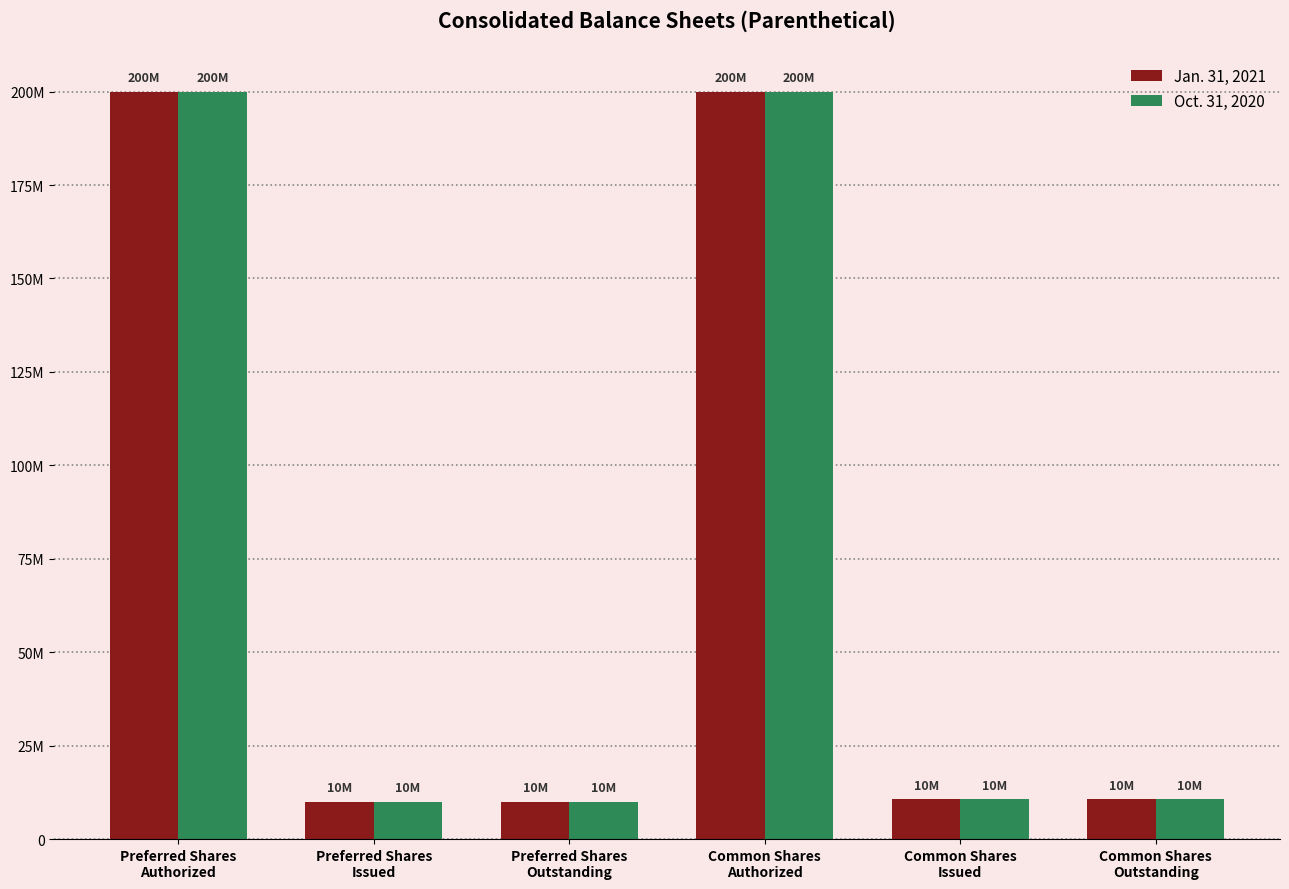

What is the highest value of the Oct. 31, 2020 series?

200000000